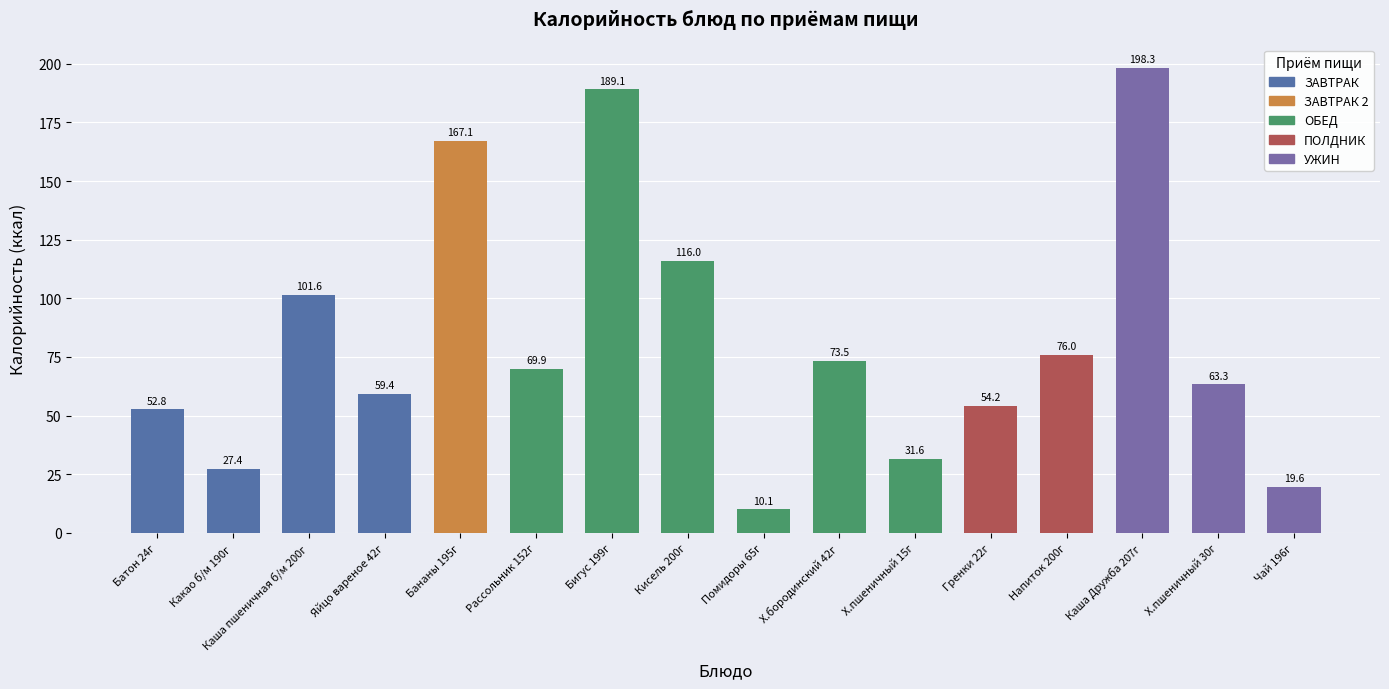

How many data points in ЗАВТРАК are less than 59?

2